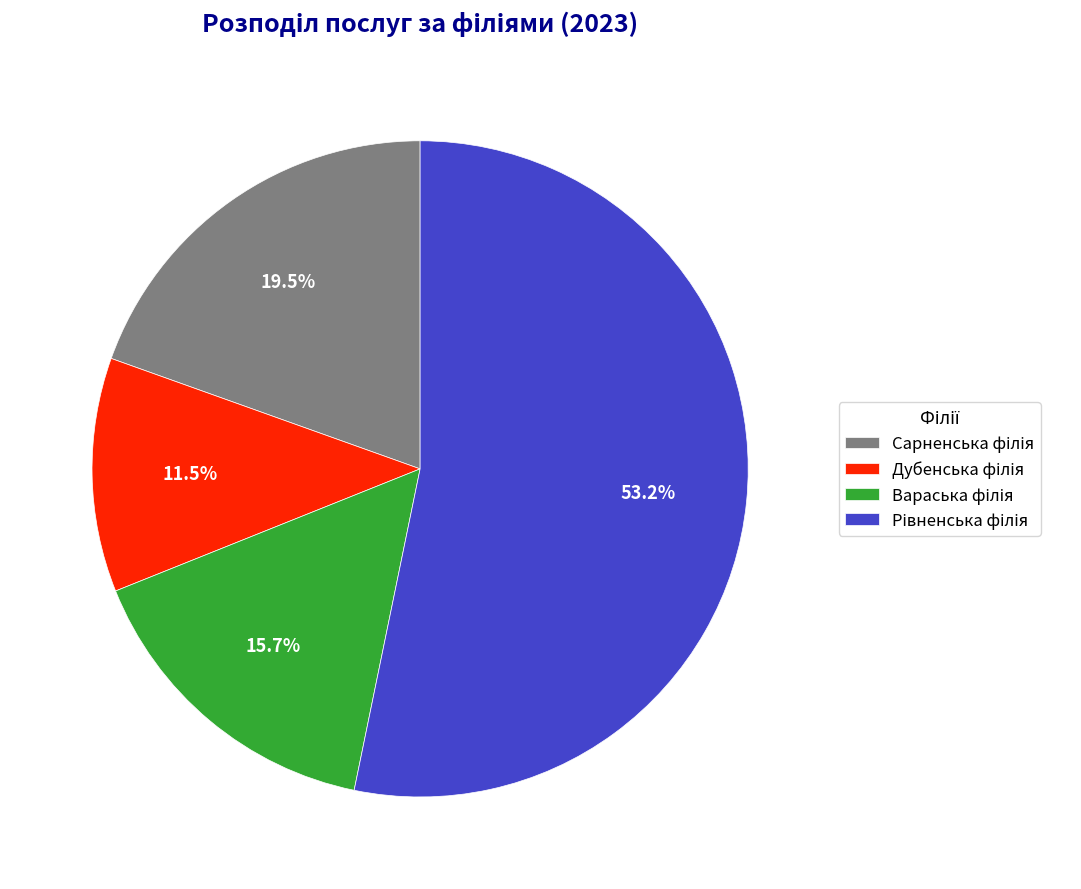

Is there any slice that represents more than half of the pie?

Yes